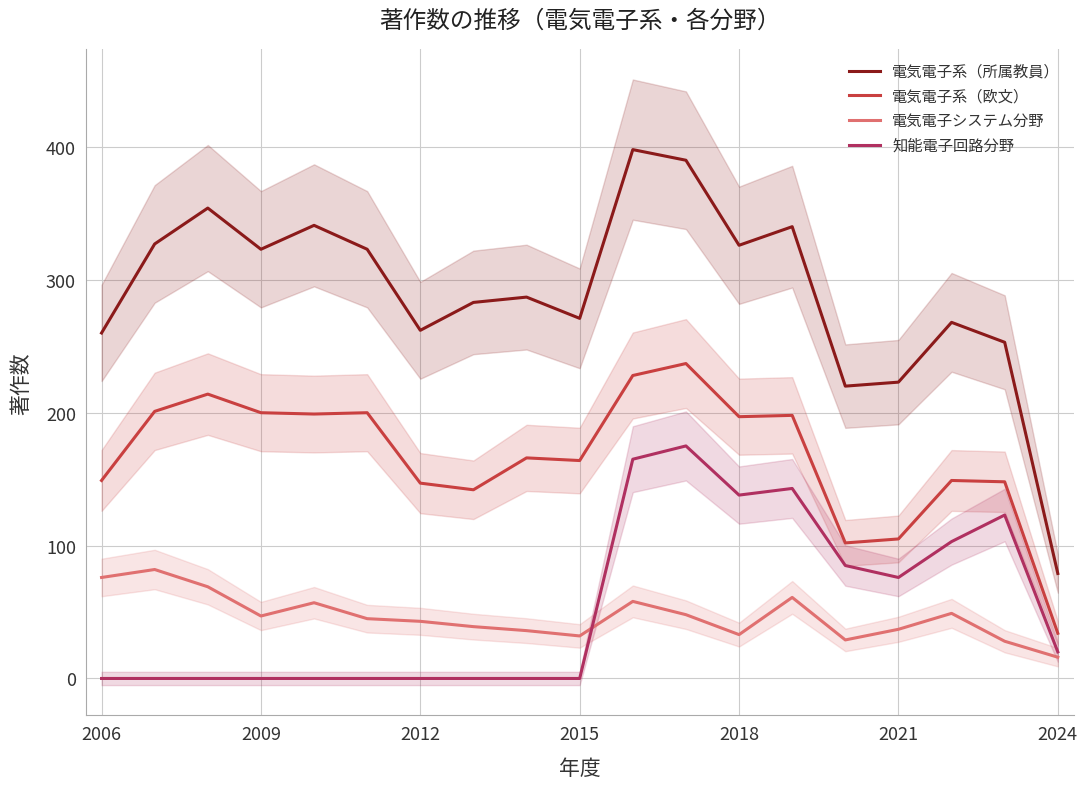

Is it true that 電気電子システム分野 equals 37 at 2021?

True